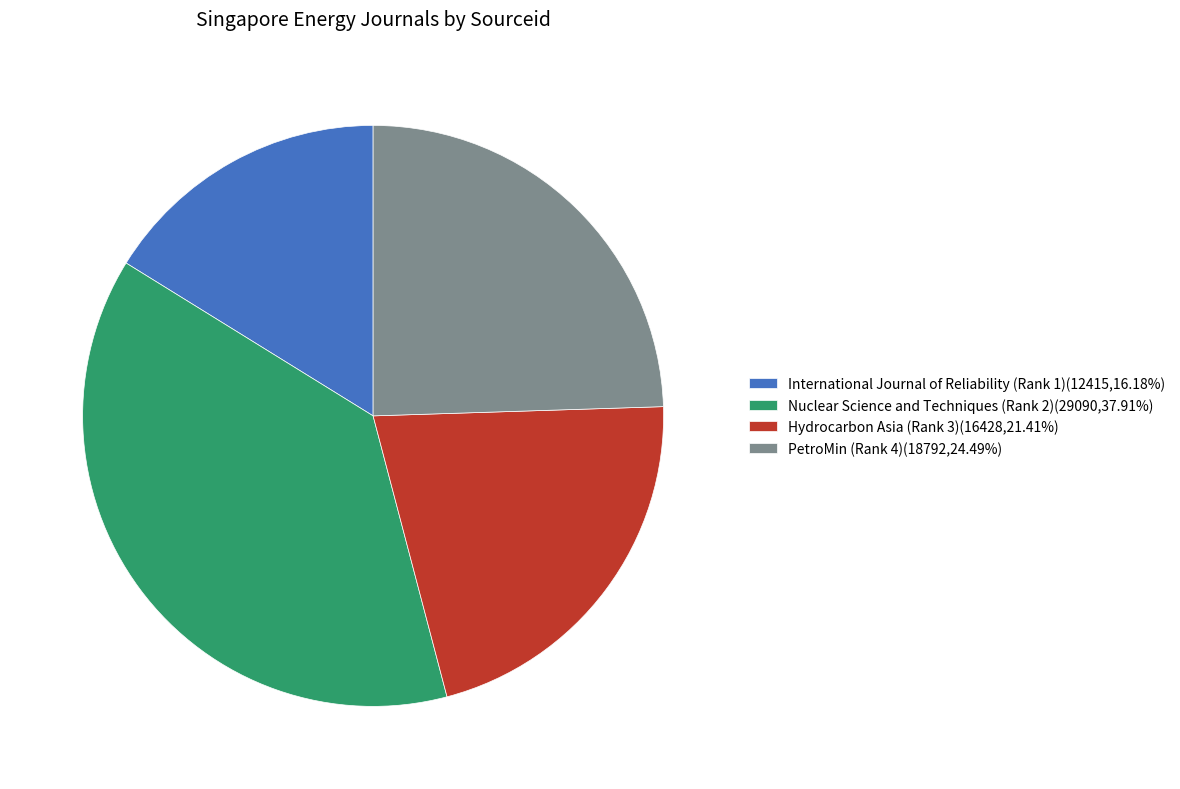

What is the ratio of the value at Hydrocarbon Asia (Rank 3) to the value at Nuclear Science and Techniques (Rank 2)?

0.6